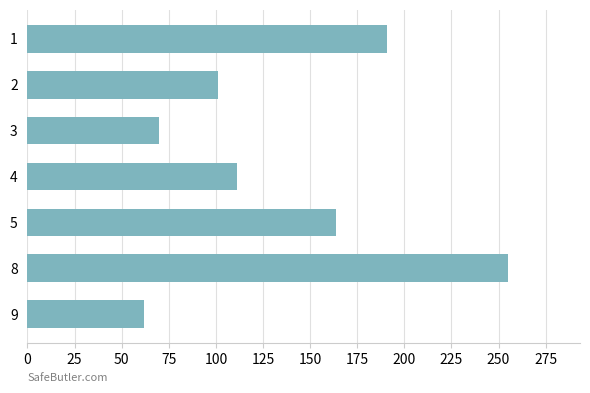

The value at 5 is 60. True or false?

False